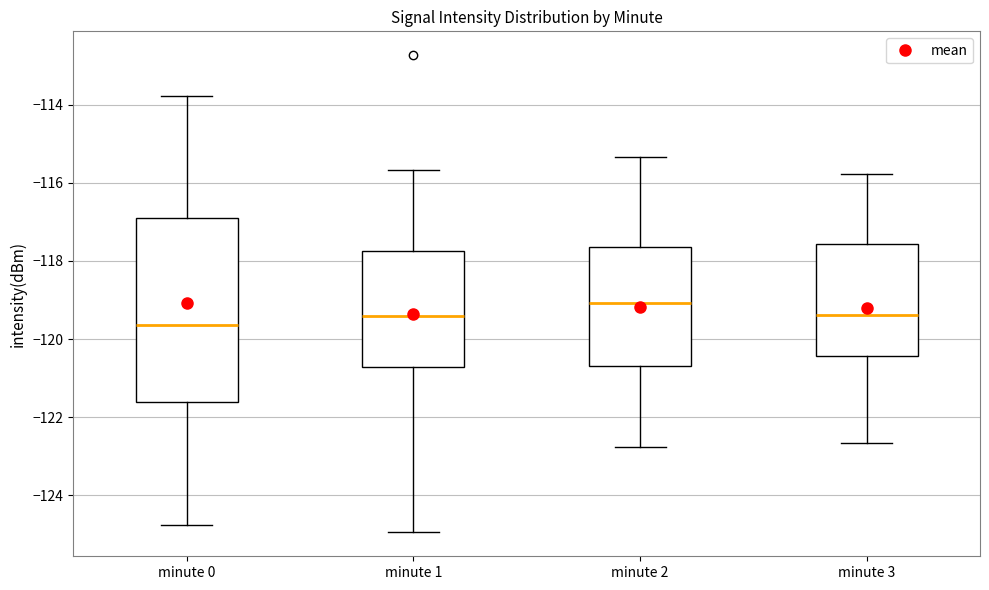

Reading left to right, transcribe this box plot: for each box, give where its median line is, the range the box spans, and where its two whiskers end, as read against the y-axis. The values are not printed on the chart, so give them approximately, as read against the axis.

minute 0: median -119.6, box -121.6 to -116.8, whiskers -124.8 to -113.8
minute 1: median -119.4, box -120.8 to -117.8, whiskers -125.0 to -115.6
minute 2: median -119.0, box -120.6 to -117.6, whiskers -122.8 to -115.4
minute 3: median -119.4, box -120.4 to -117.6, whiskers -122.6 to -115.8